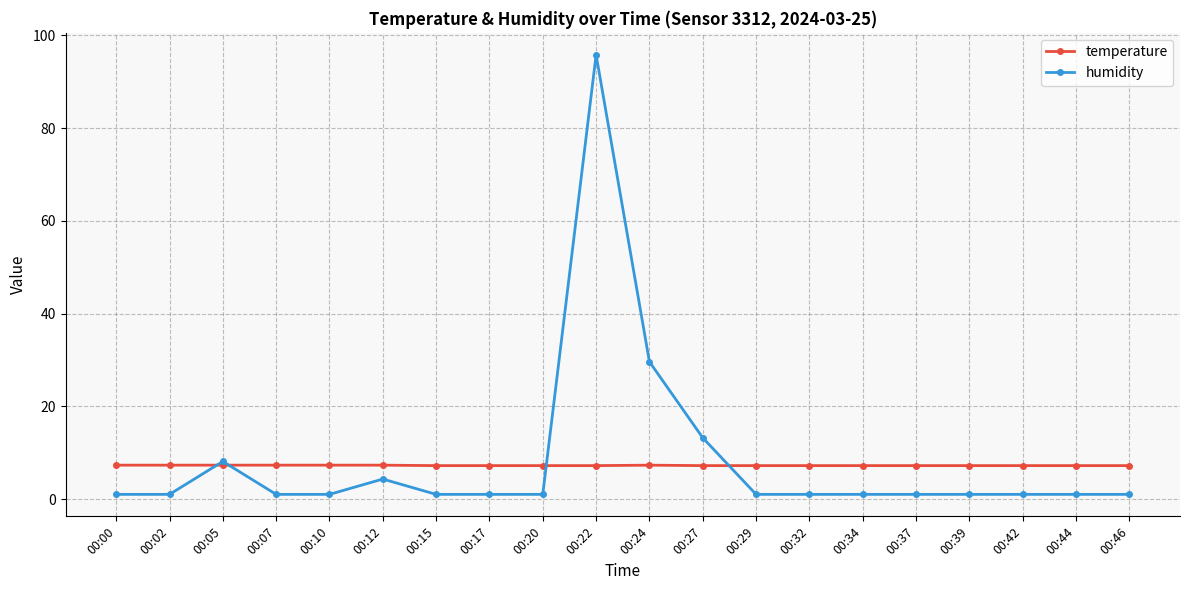

True or false: humidity and temperature cross at least once.

True